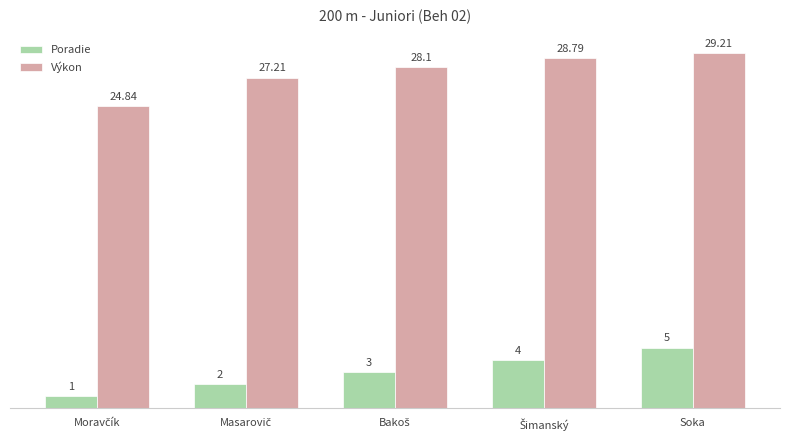

Which series has the widest spread of values?

Výkon